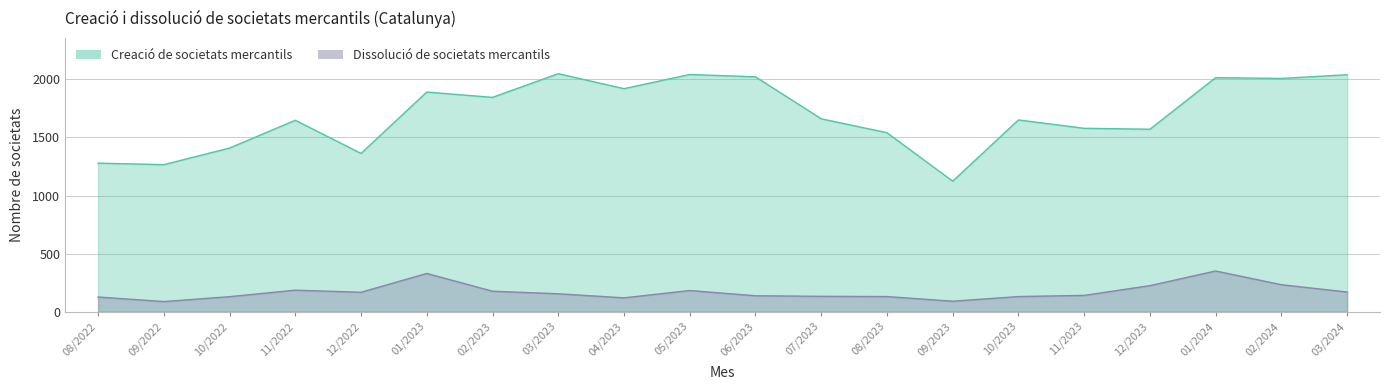

What value does the Dissolució de societats mercantils series have at 10/2022, to the nearest 50?

150